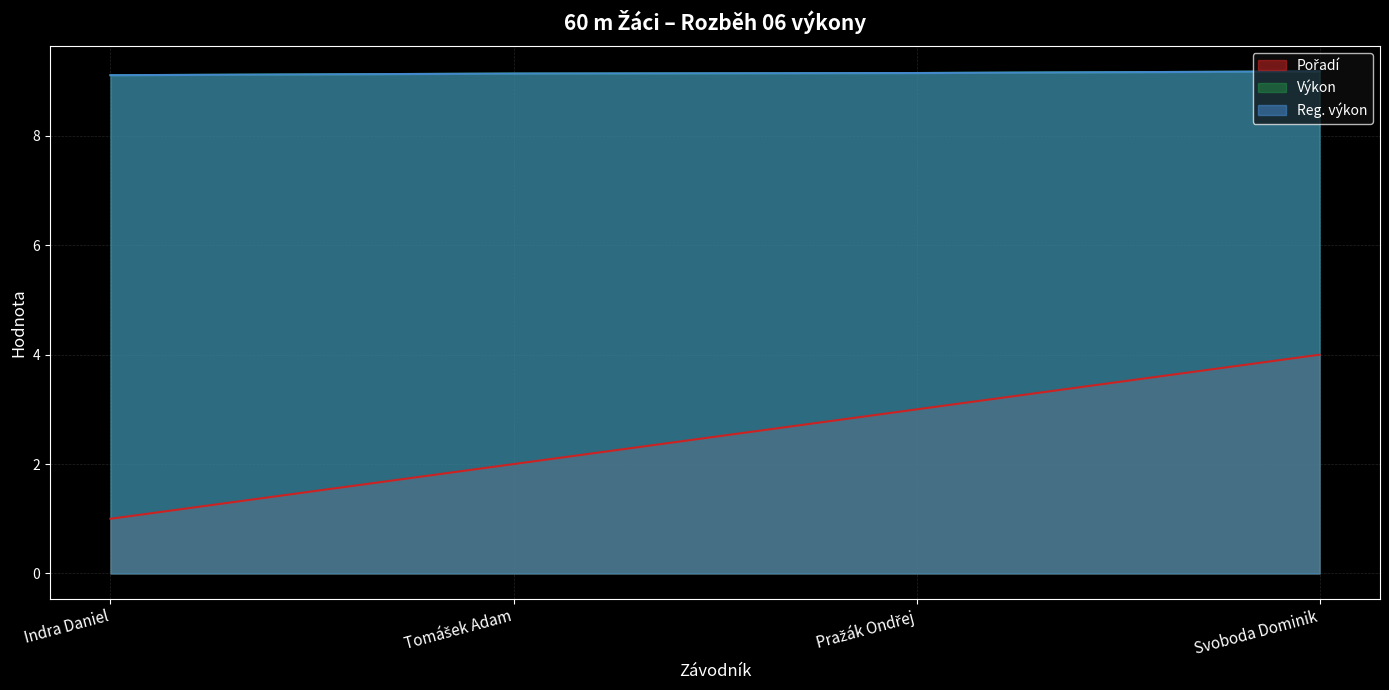

What is the difference between the maximum and minimum values in the Reg. výkon series?

0.1